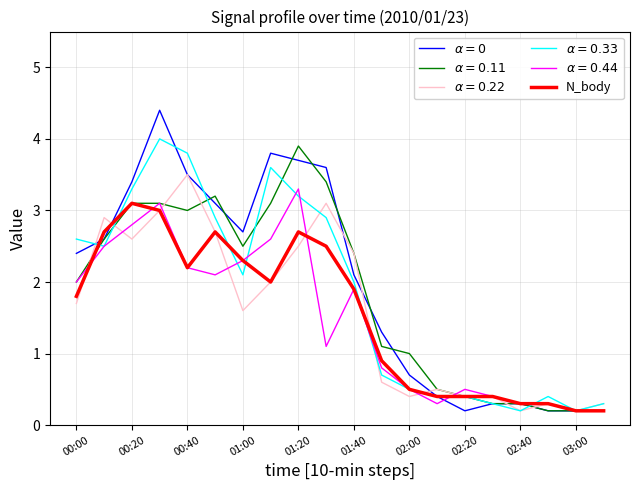

Is this an area chart (filled region under the line)?

No